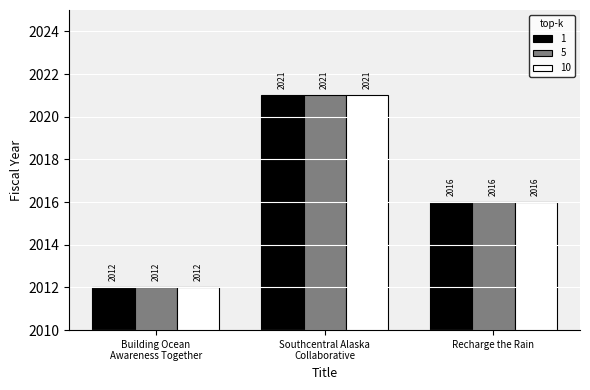

Count the 5 values in the range 2012 to 2021.

3